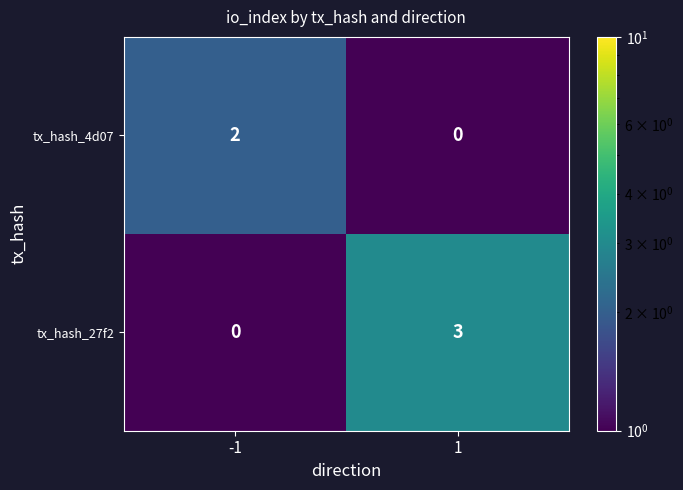

Reading right to left, transcribe all the data shown in this chart.

tx_hash_4d07: 1=0	-1=2
tx_hash_27f2: 1=3	-1=0